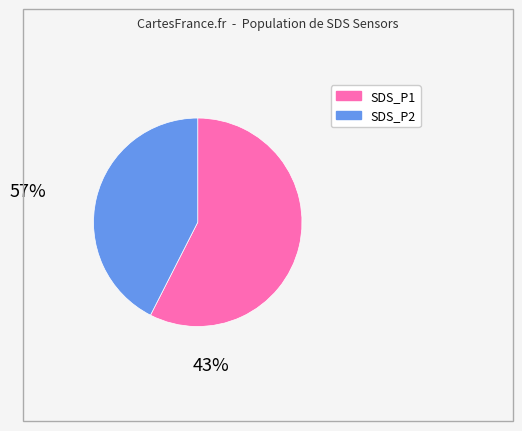

Count the number of slices in the pie.

2